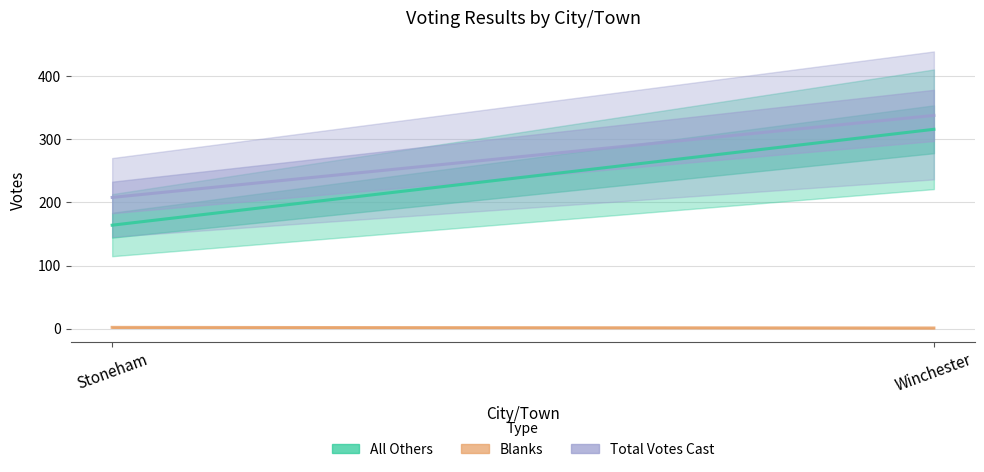

Rank the series by their maximum value, from lowest to highest.

Blanks, All Others, Total Votes Cast